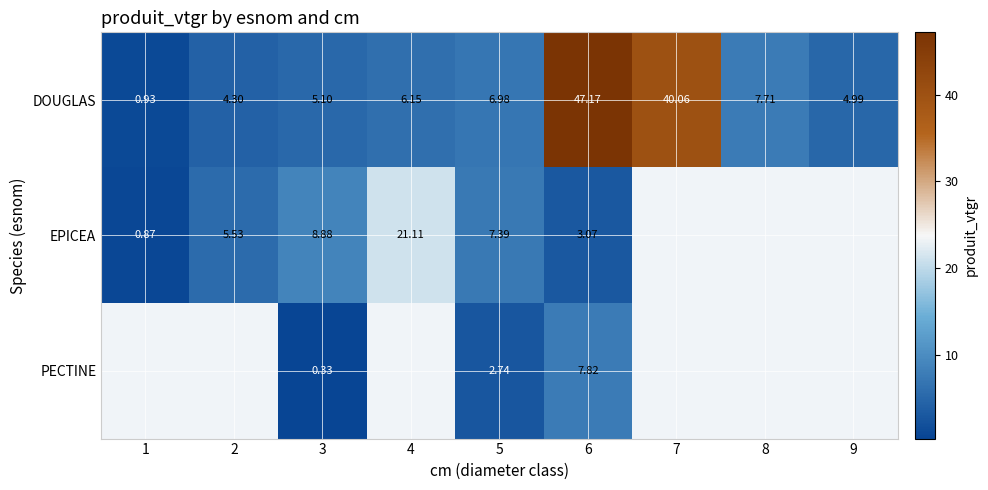

Which series has the largest total across all categories?

DOUGLAS